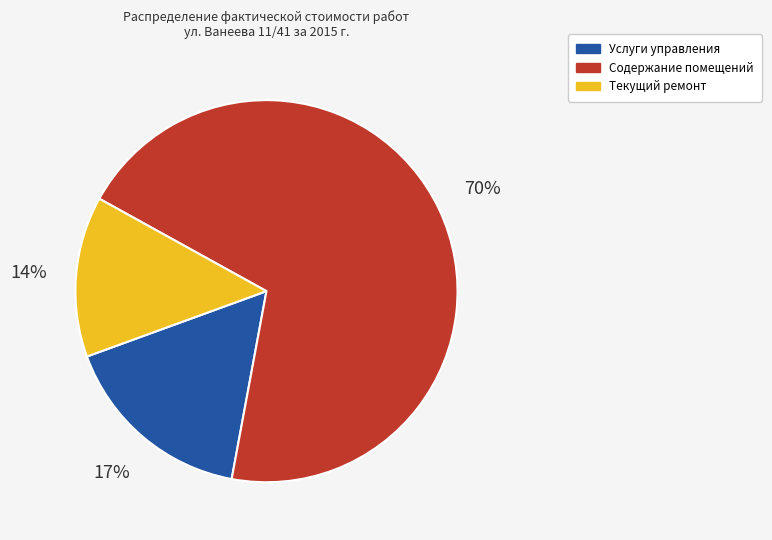

True or false: Текущий ремонт accounts for 28% of the total.

False